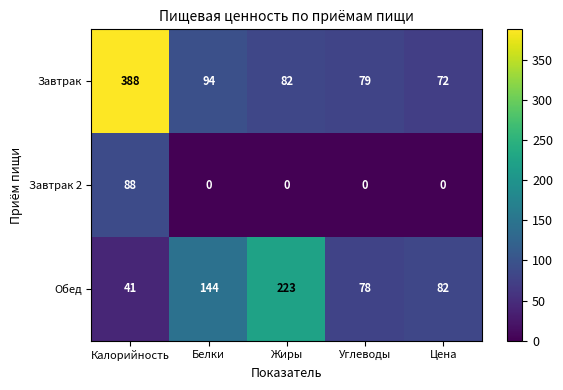

Count the number of categories in the chart.

5